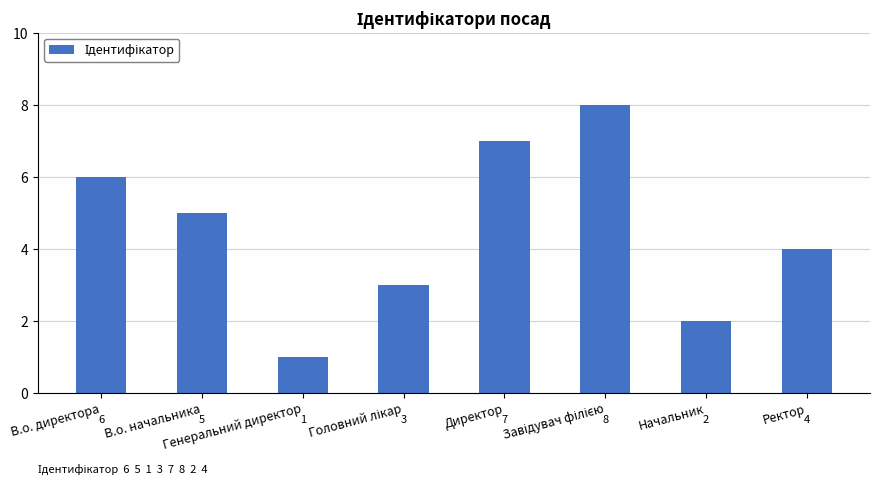

What is the greatest value displayed?

8